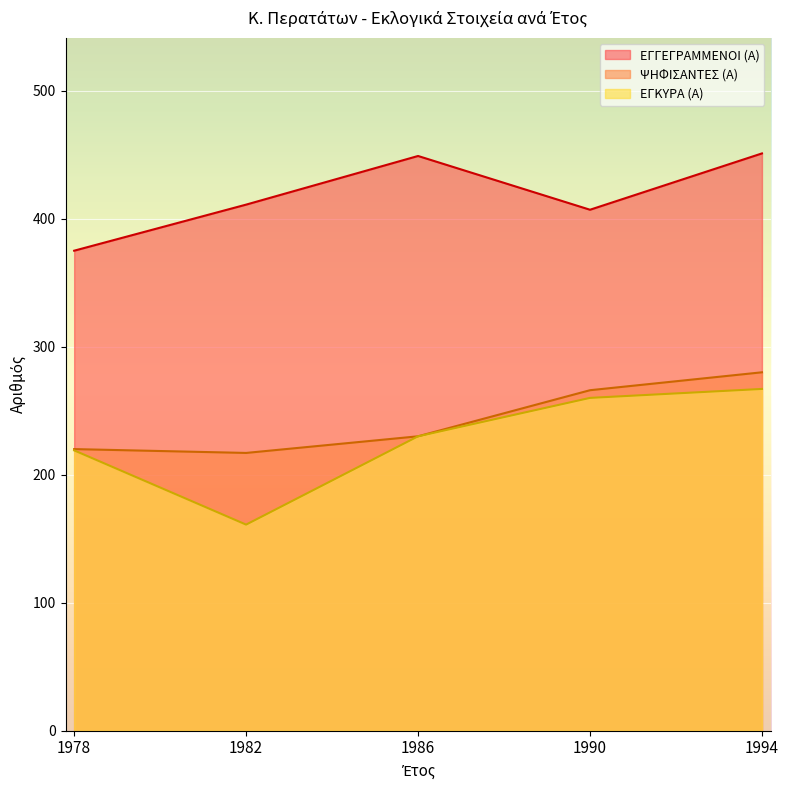

At which label is ΕΓΚΥΡΑ (Α) closest to 214?

1978